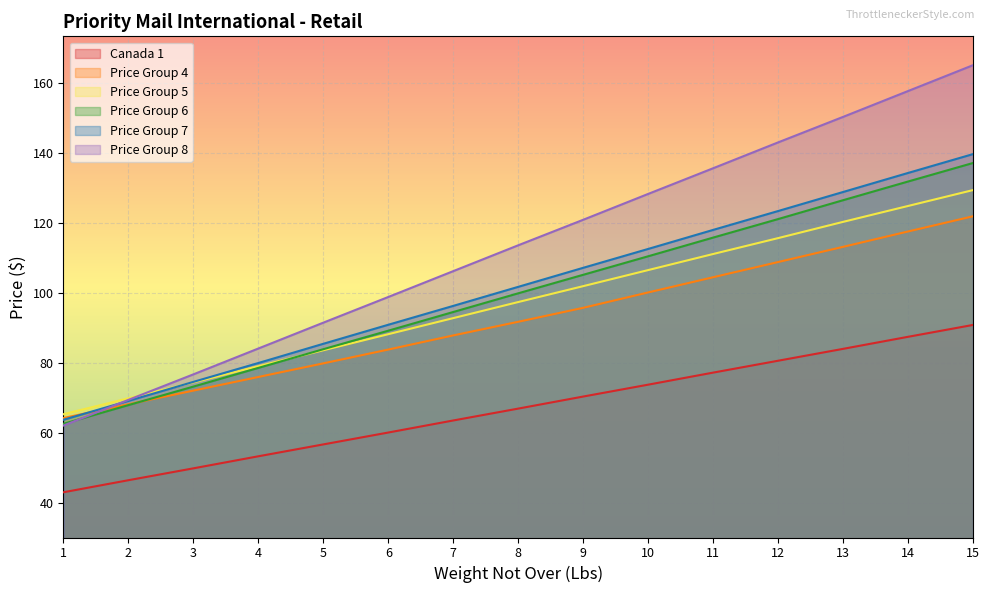

At which label does Price Group 6 reach its peak?

15